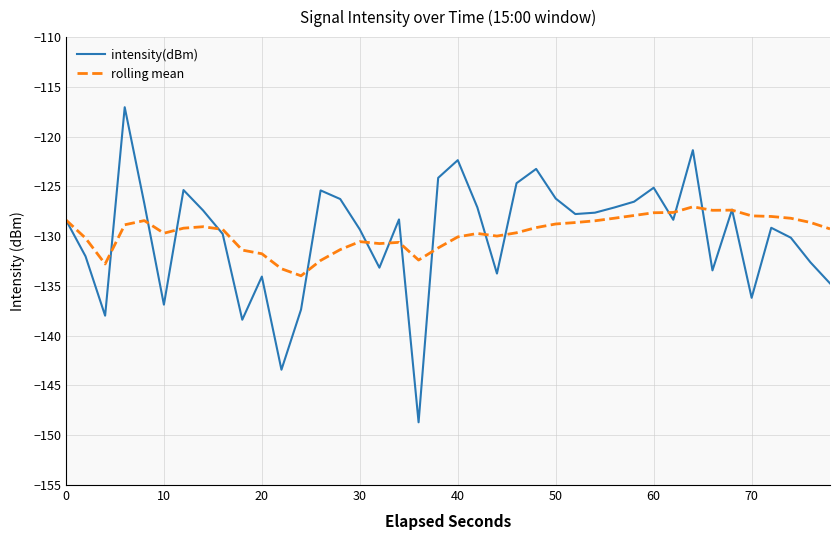

Rank the series by their maximum value, from lowest to highest.

rolling mean, intensity(dBm)